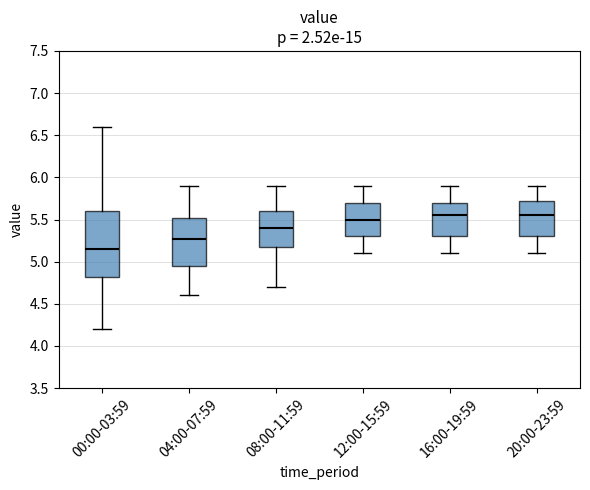

Reading left to right, transcribe this box plot: for each box, give where its median line is, the range the box spans, and where its two whiskers end, as read against the y-axis. The values are not printed on the chart, so give them approximately, as read against the axis.

00:00-03:59: median 5.15, box 4.80 to 5.60, whiskers 4.20 to 6.60
04:00-07:59: median 5.30, box 4.95 to 5.50, whiskers 4.60 to 5.90
08:00-11:59: median 5.40, box 5.20 to 5.60, whiskers 4.70 to 5.90
12:00-15:59: median 5.50, box 5.30 to 5.70, whiskers 5.10 to 5.90
16:00-19:59: median 5.55, box 5.30 to 5.70, whiskers 5.10 to 5.90
20:00-23:59: median 5.55, box 5.30 to 5.75, whiskers 5.10 to 5.90